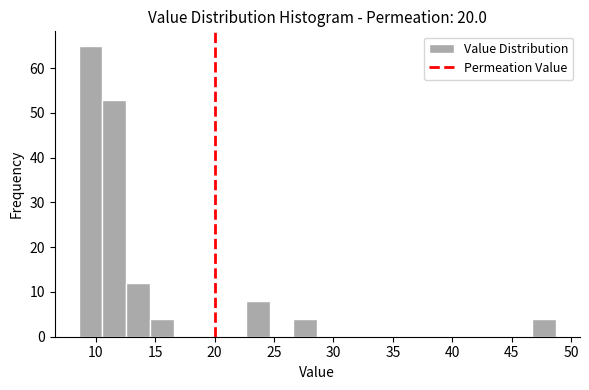

What is the height of the bar covering 8.5 to 10.5 on the x-axis? Neither the bar edges nor the heights are printed on the chart, so give them approximately, as read against the axes.

65